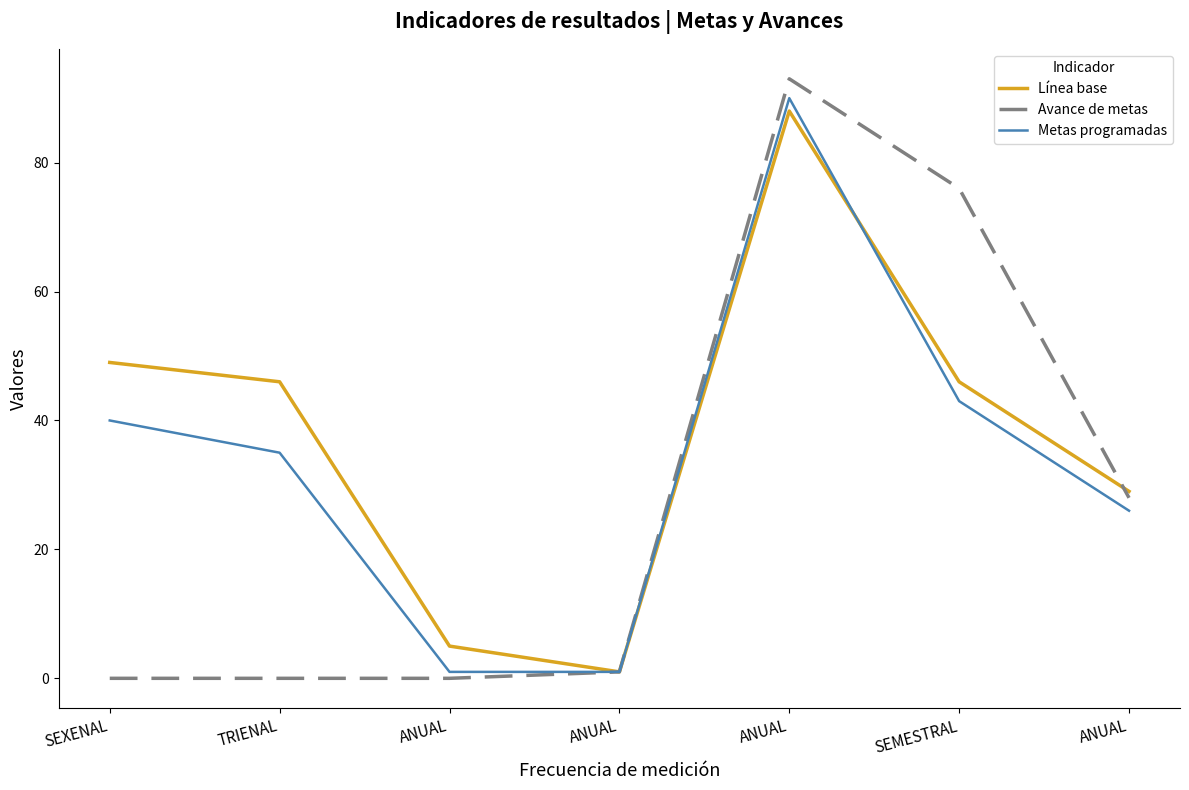

Which series has the largest total across all categories?

Línea base